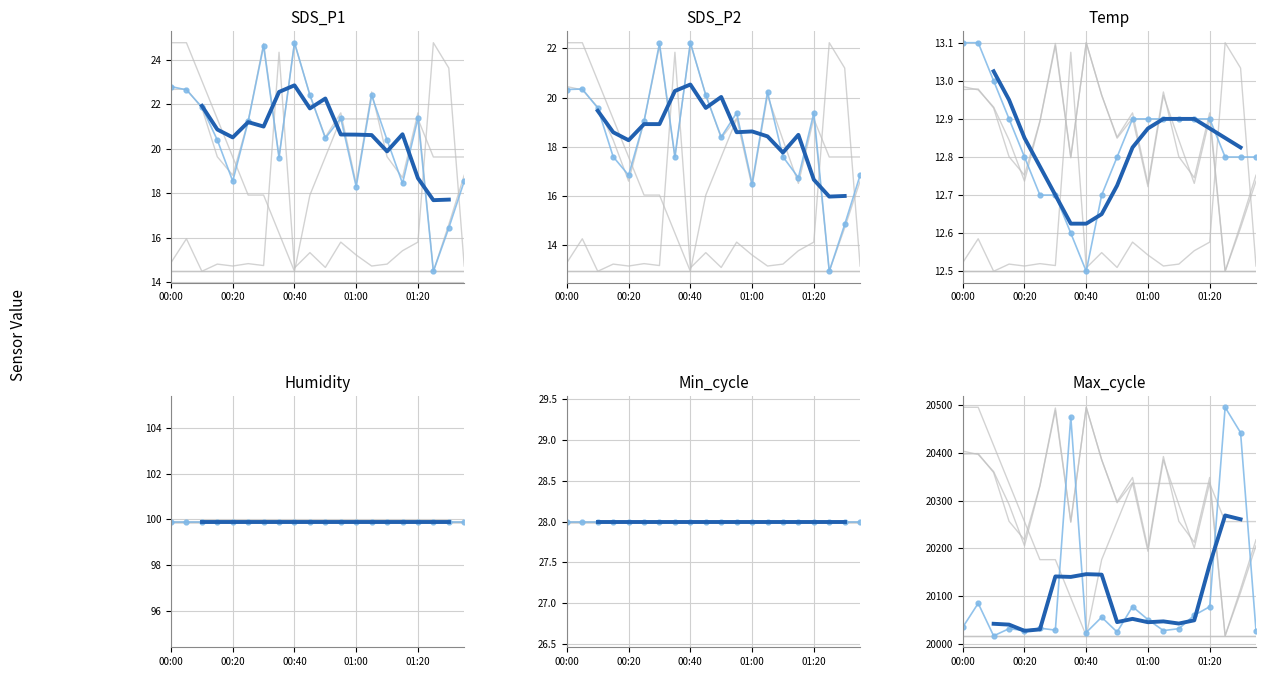

What is the label of the 1st point from the left?

00:00